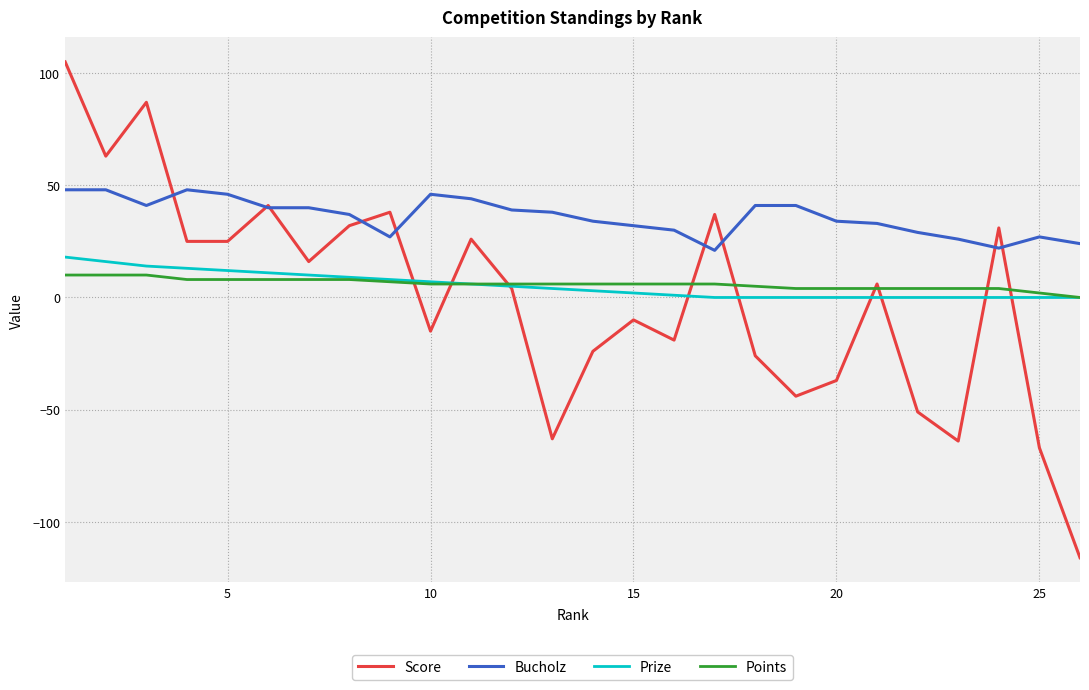

How many categories are shown in the chart?

26